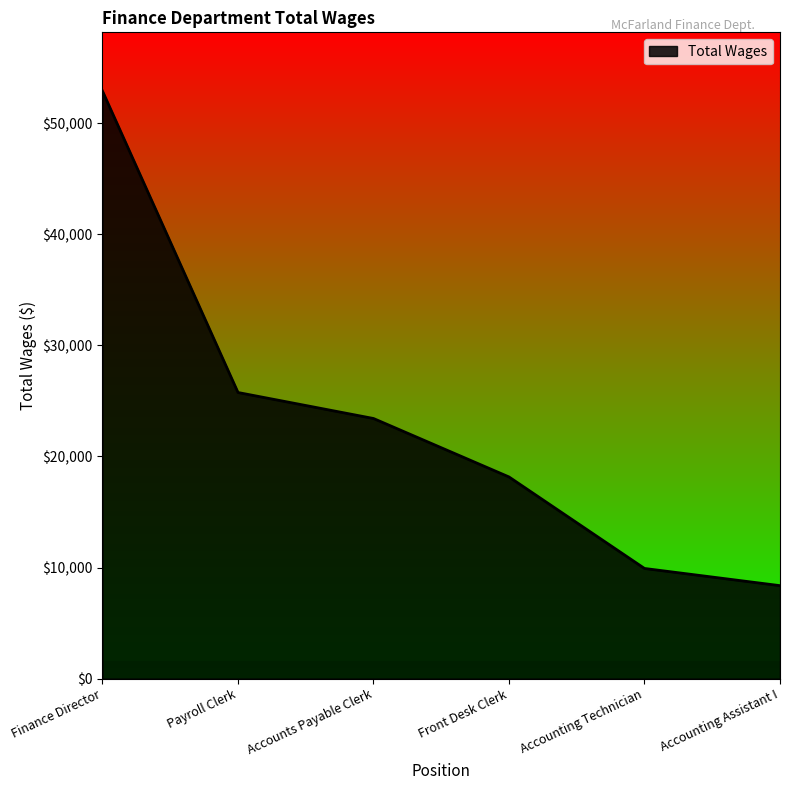

At which label is the value closest to 30635?

Payroll Clerk